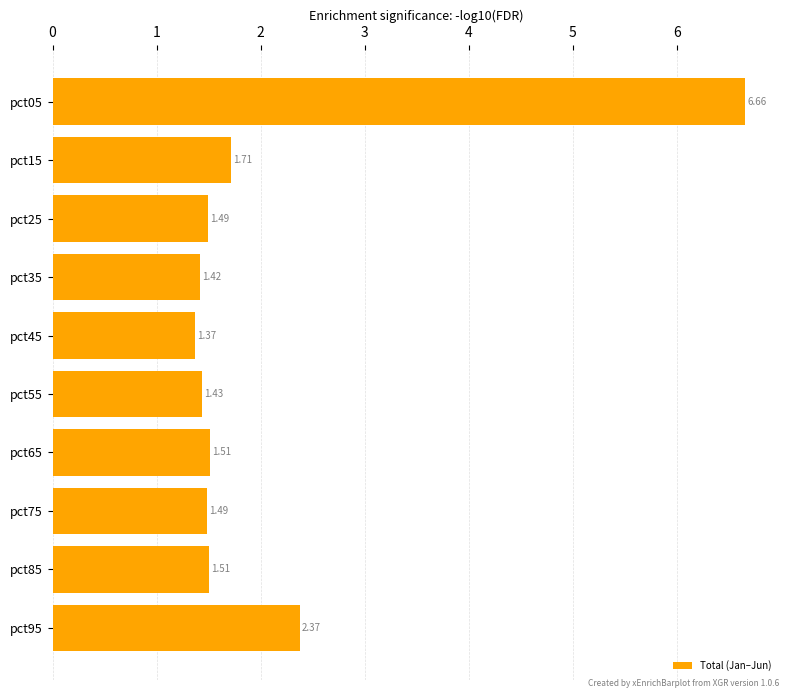

Which has a higher value, pct75 or pct35?

pct75